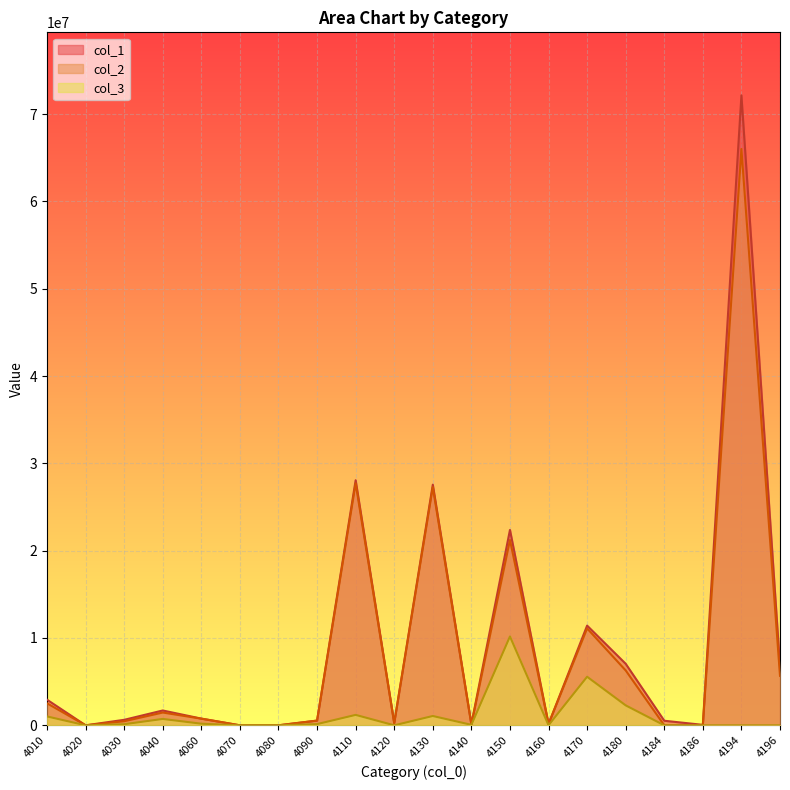

Rank the series by their maximum value, from highest to lowest.

col_1, col_2, col_3